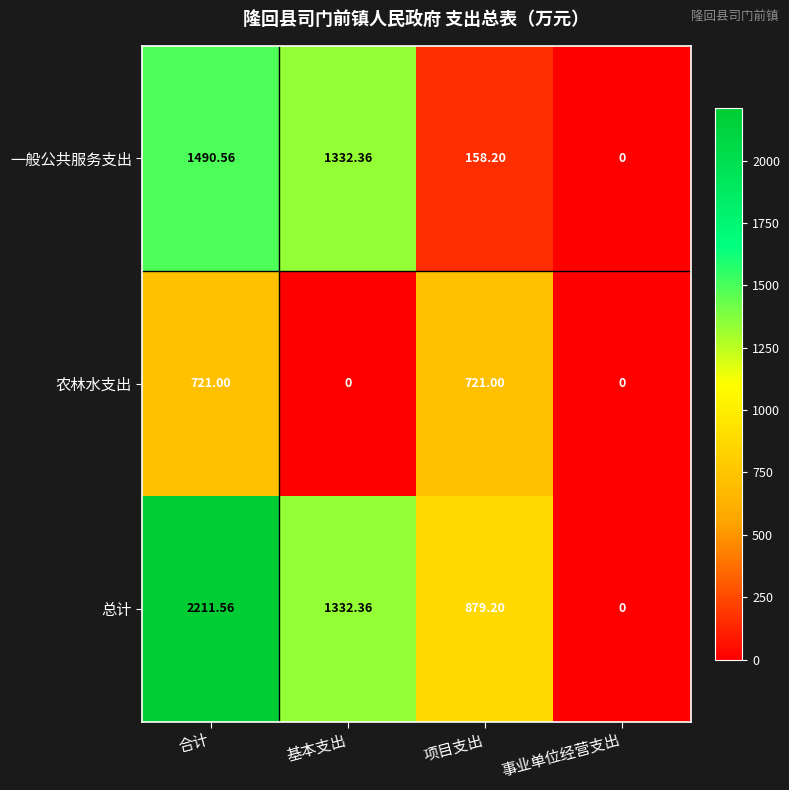

Where does the 总计 series first go above 1332?

合计